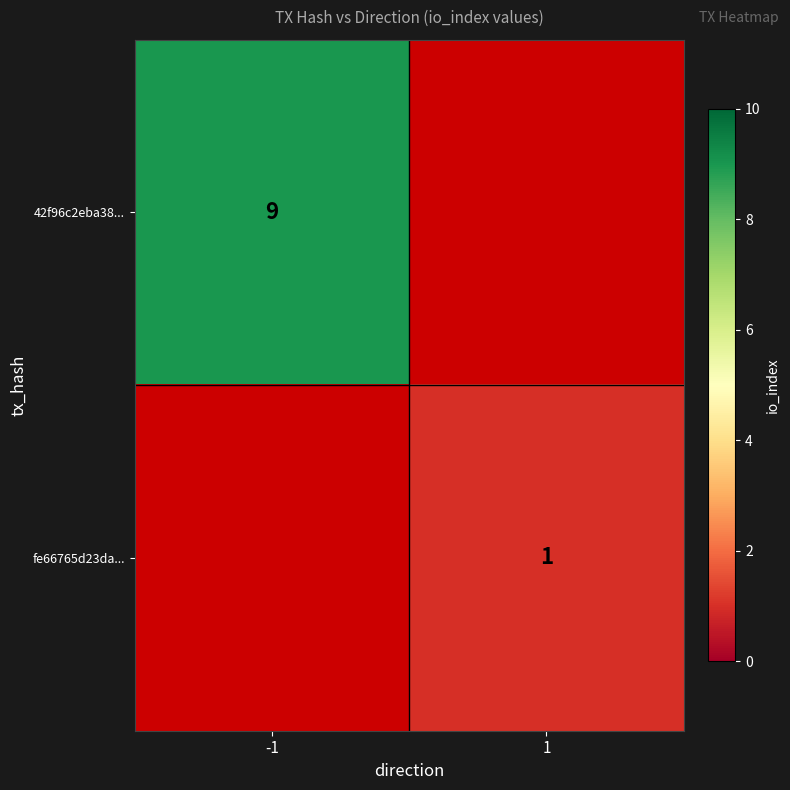

What is the greatest value displayed?

9.0